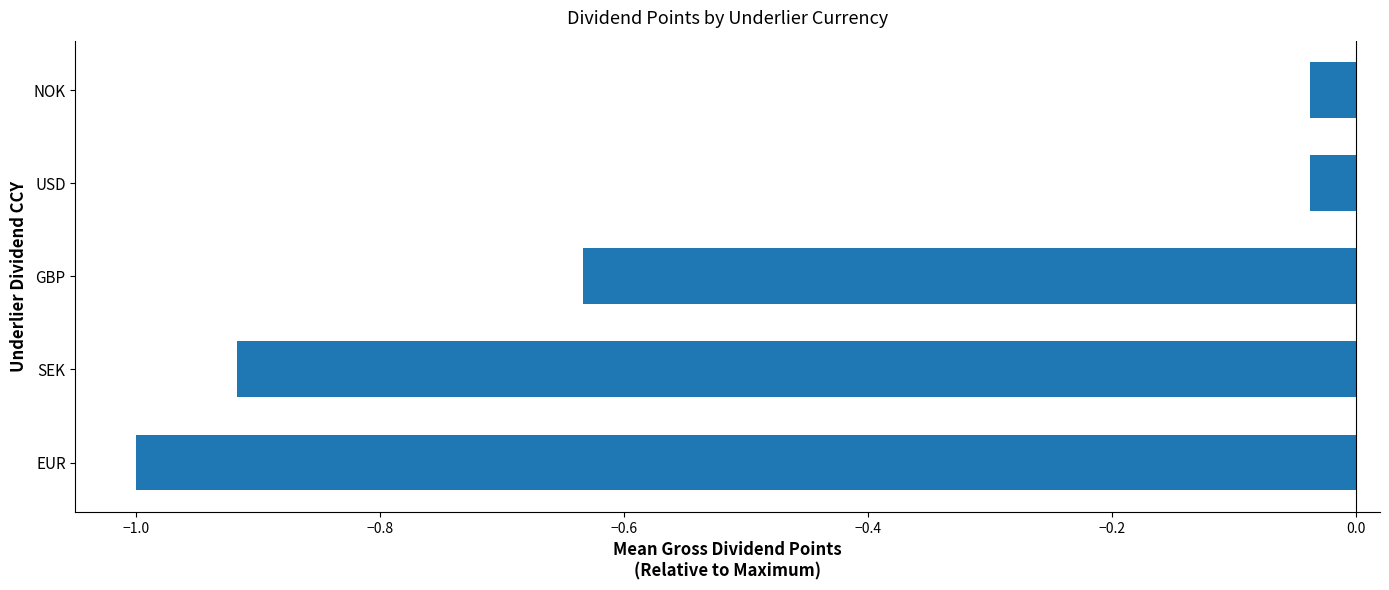

What is the average value?

-0.5